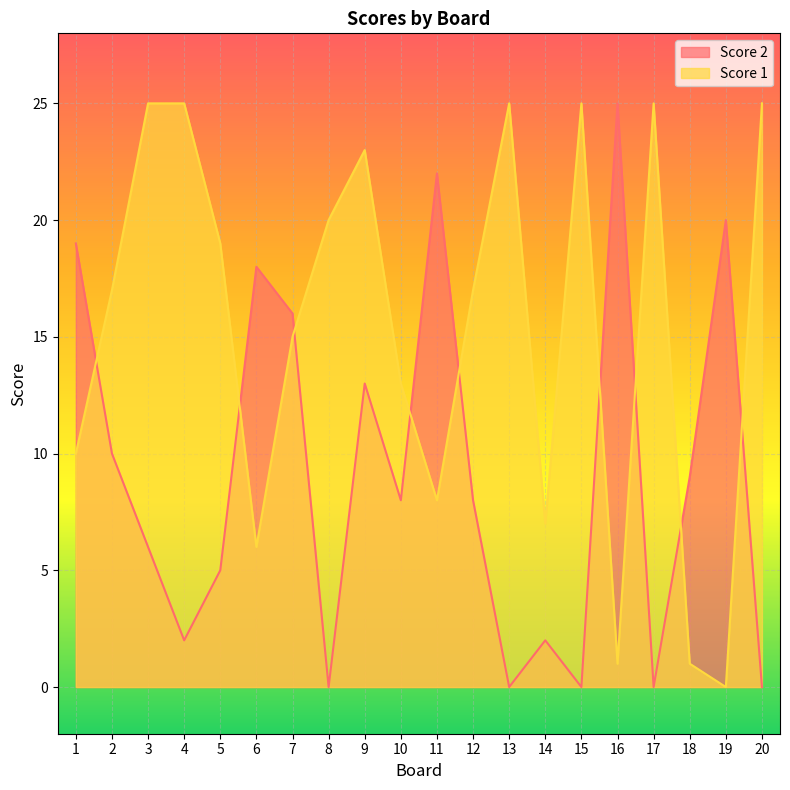

After their last crossing, which series has the higher values: Score 2 or Score 1?

Score 1